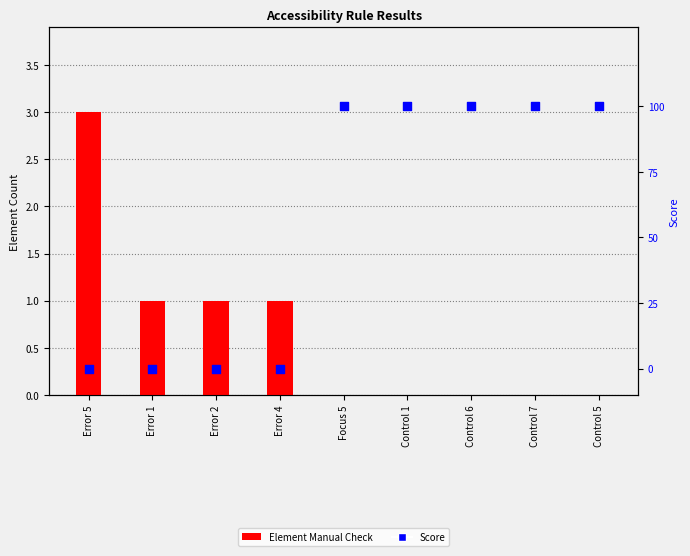

Which series reaches the minimum Y coordinate?

Element Manual Check